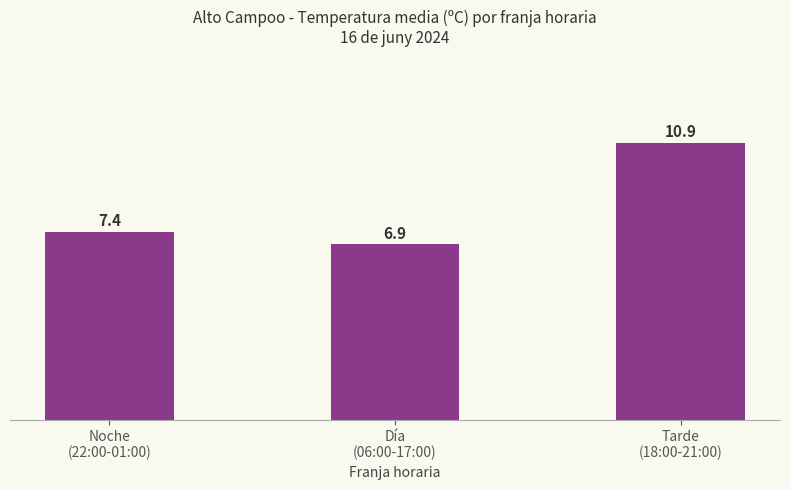

List the labels in order of value, smallest first.

Día
(06:00-17:00), Noche
(22:00-01:00), Tarde
(18:00-21:00)